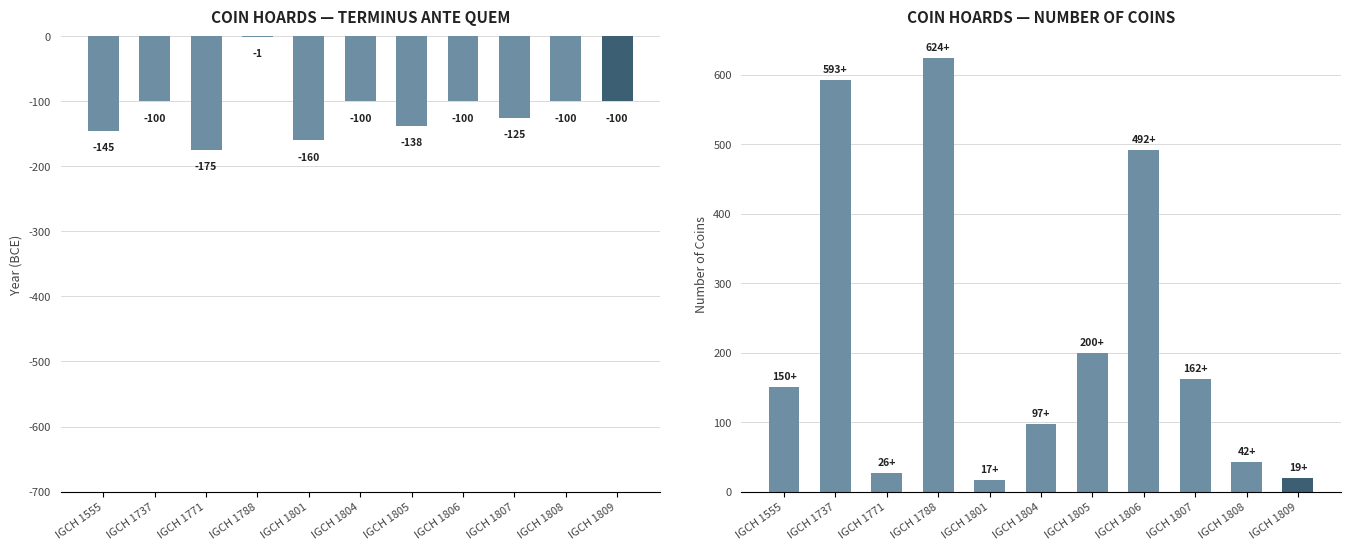

Reading right to left, transcribe all the data shown in this chart.

Terminus Ante Quem: -100	-100	-125	-100	-138	-100	-160	-1	-175	-100	-145
Coin Count: 19	42	162	492	200	97	17	624	26	593	150